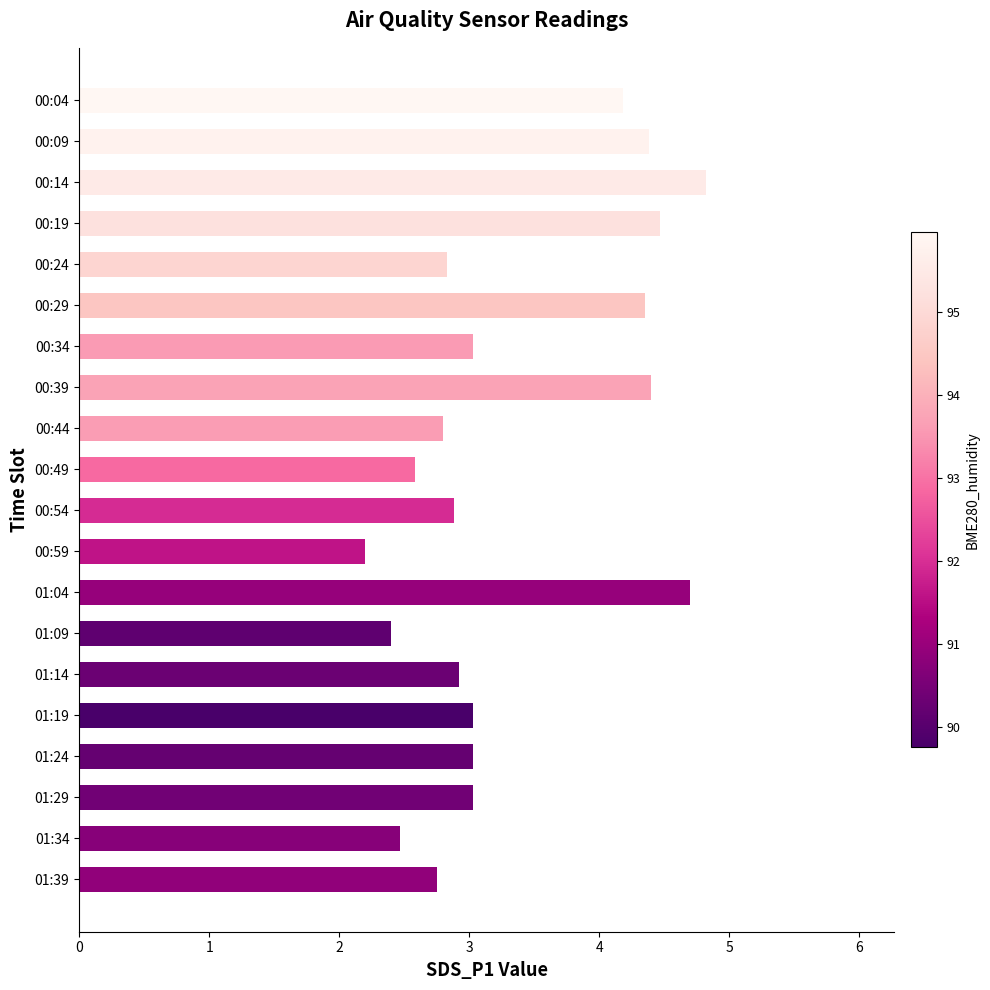

Count the number of categories in the chart.

20